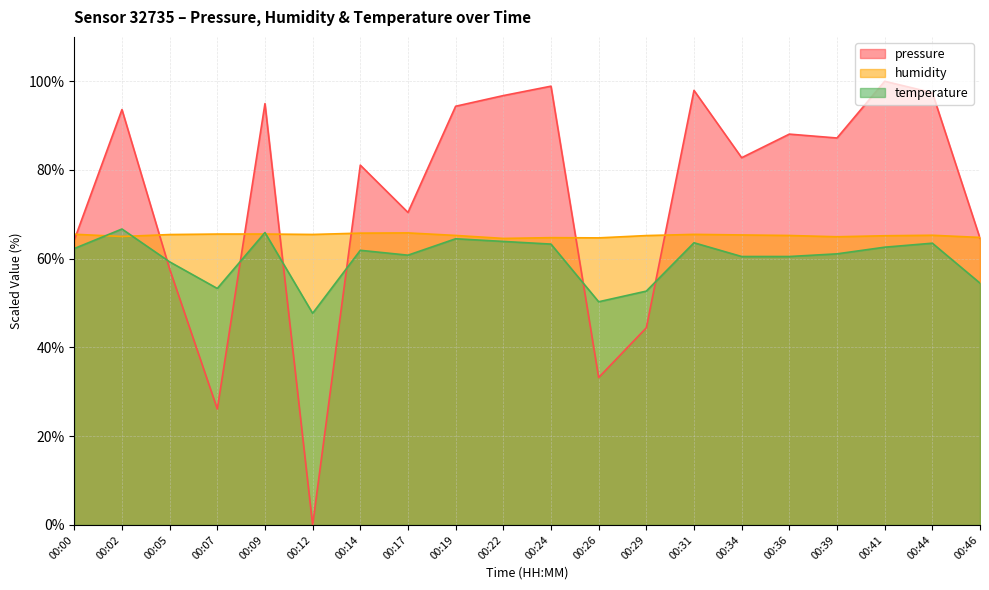

The temperature series shows 27.4 at 00:19. True or false?

False